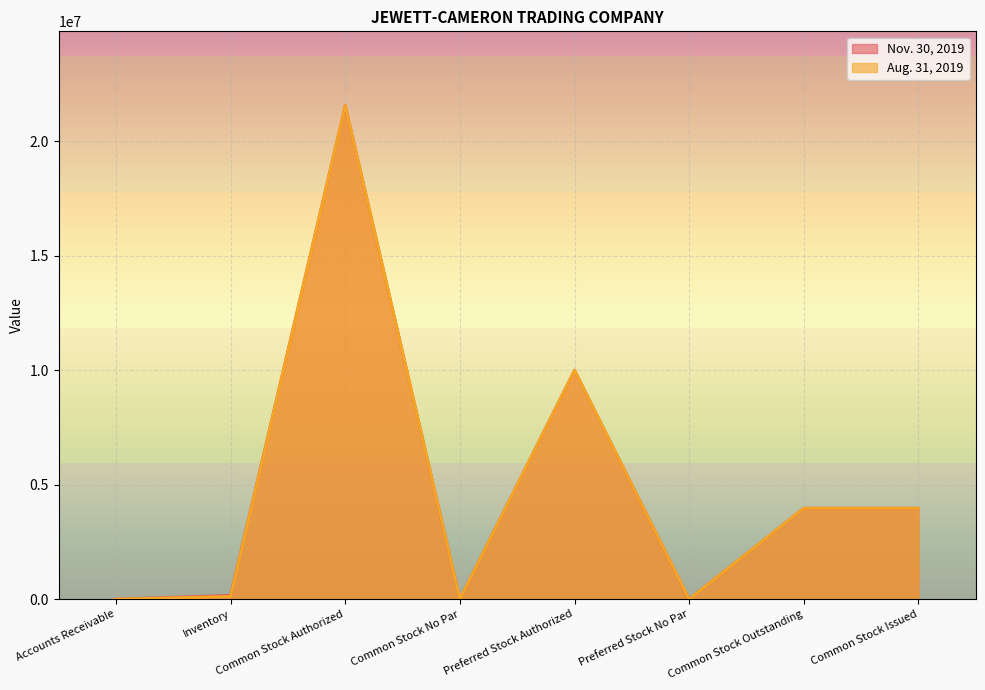

The Nov. 30, 2019 series shows 0 at Accounts Receivable. True or false?

True